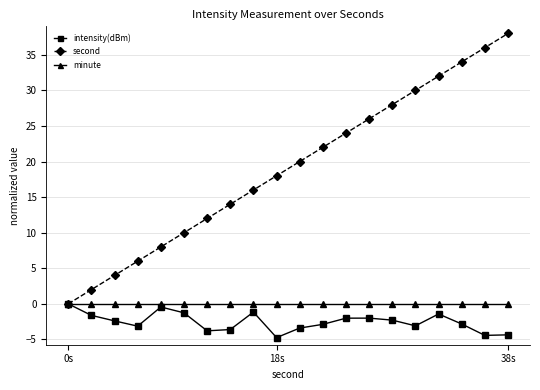

Which series has the widest spread of values?

second